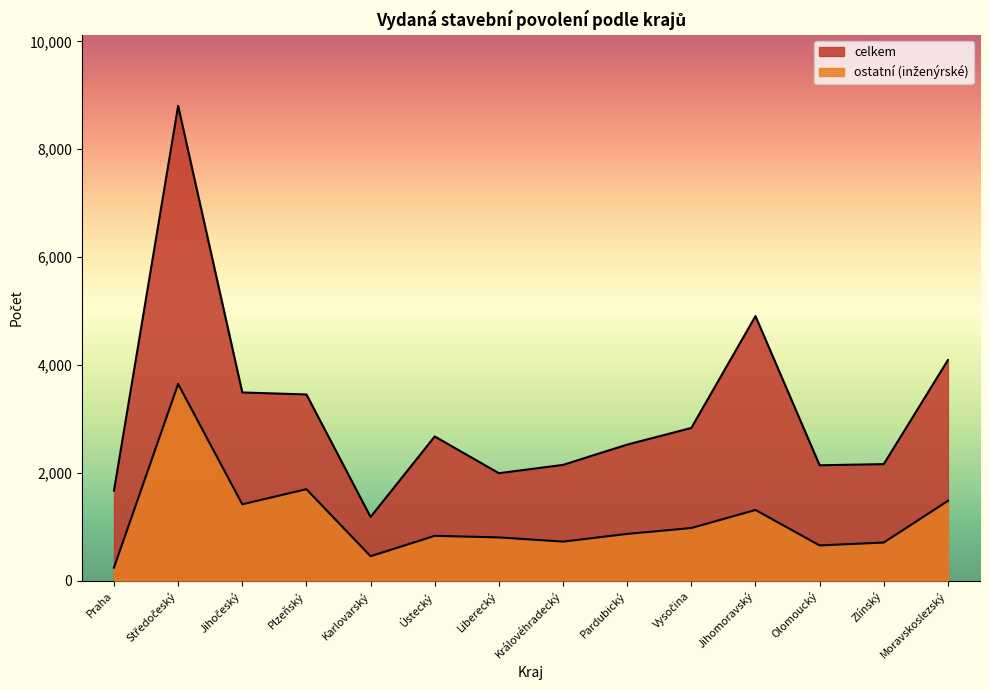

True or false: celkem and ostatni cross at least once.

False